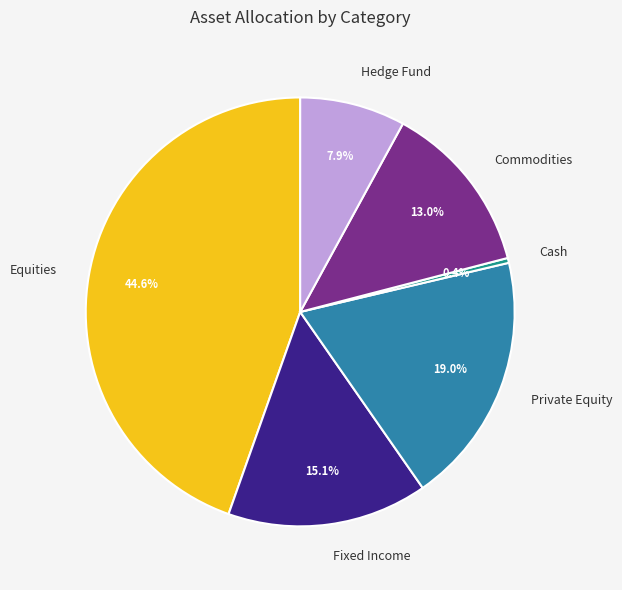

To the nearest percent, what portion does Private Equity represent?

19%